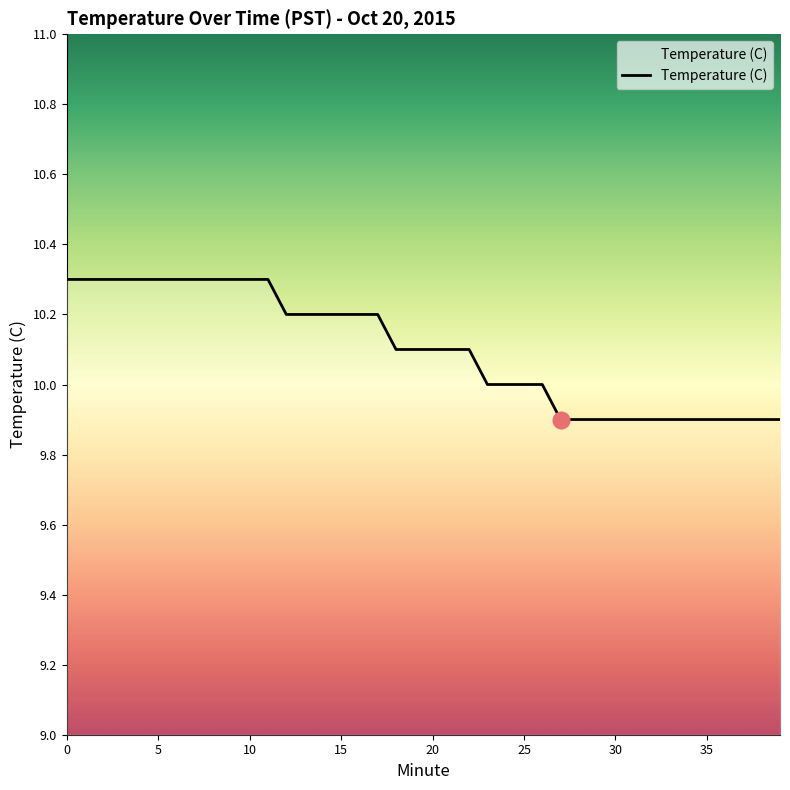

True or false: the data has more than 2 interior local peaks.

False